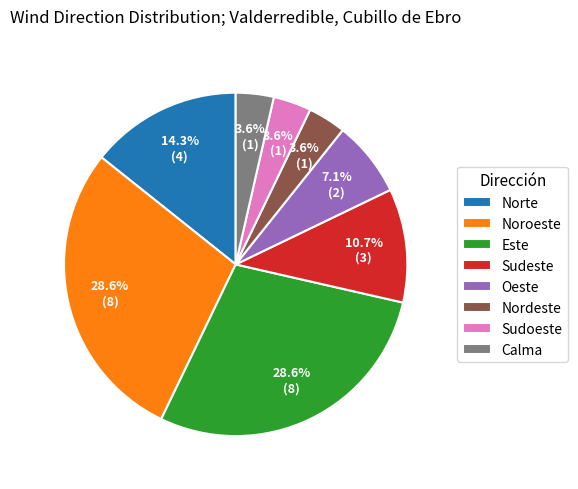

To the nearest percent, what percentage of the pie is Oeste?

7%